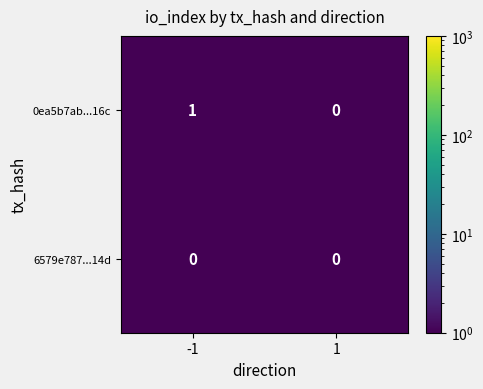

The value of 0ea5b7ab...16c at -1 is 2. True or false?

False